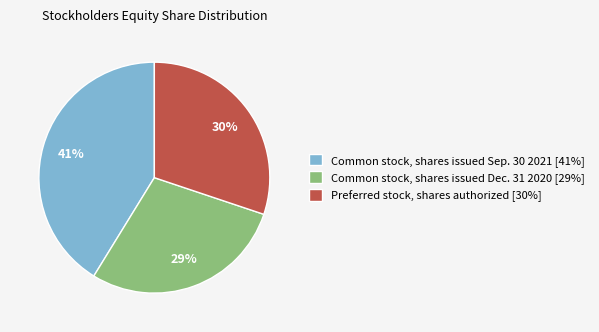

What is the ratio of the value at Common stock, shares issued Sep. 30 2021 [41%] to the value at Common stock, shares issued Dec. 31 2020 [29%]?

1.4